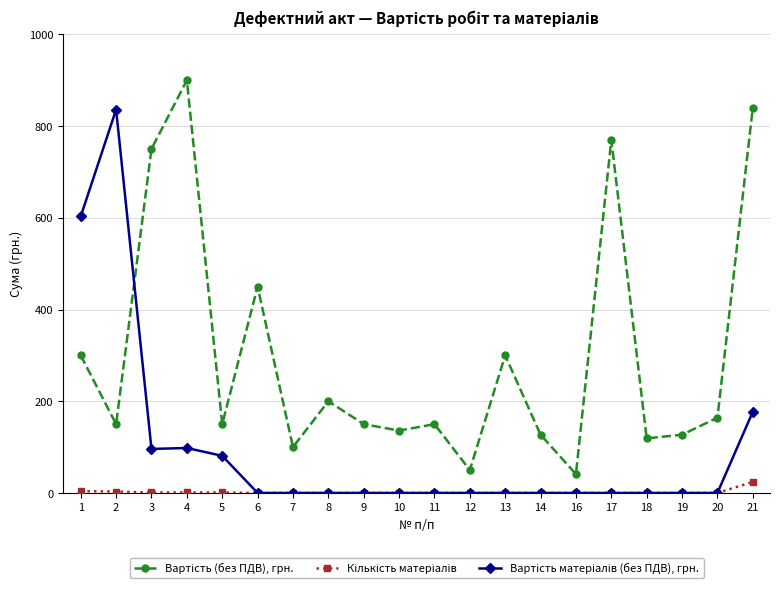

How many lines are shown in the chart?

3